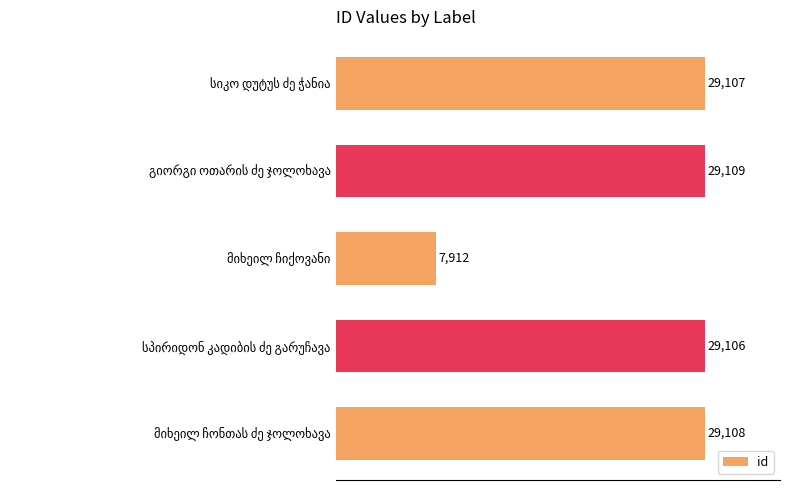

What is the difference between the maximum and minimum values?

21197